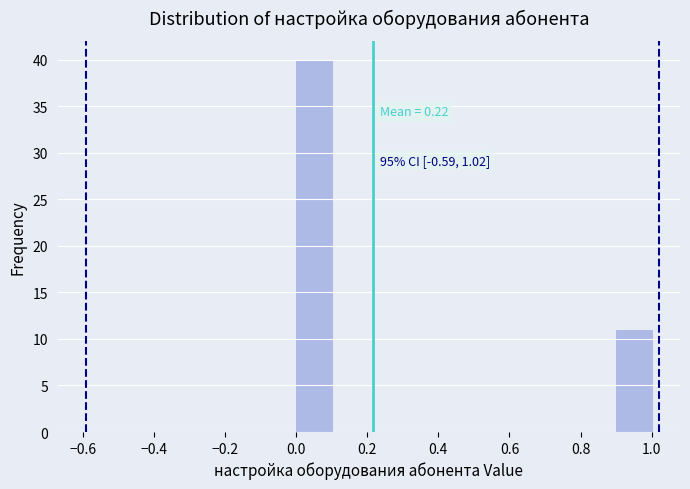

Which range on the x-axis has the tallest bar?

0.0 to 0.1